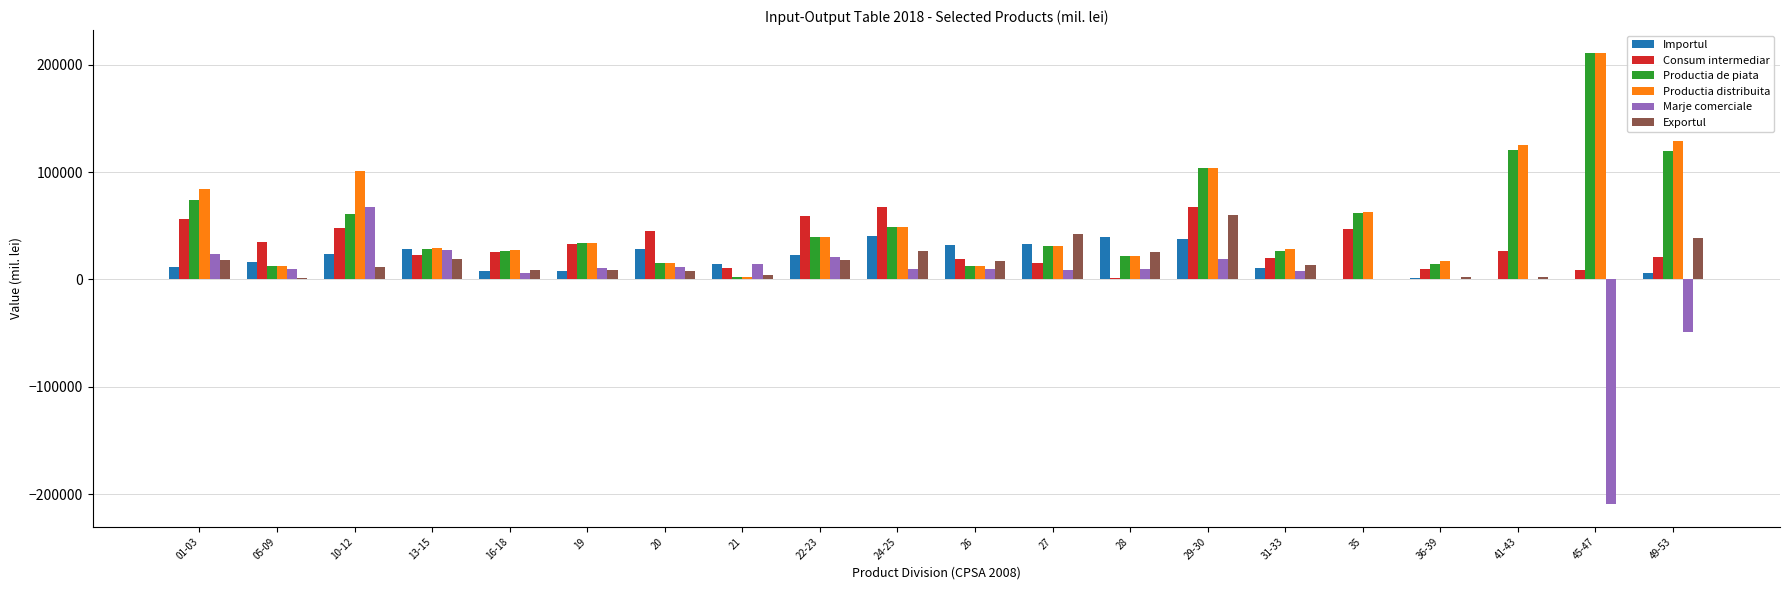

Which series changed the most between 10-12 and 36-39?

Productia distribuita